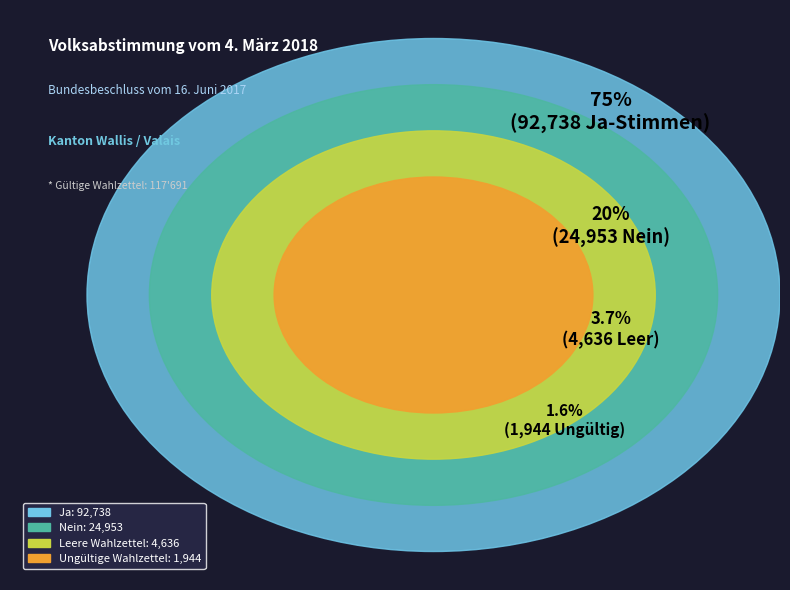

To the nearest percent, what percentage of the pie is Leere Wahlzettel?

4%